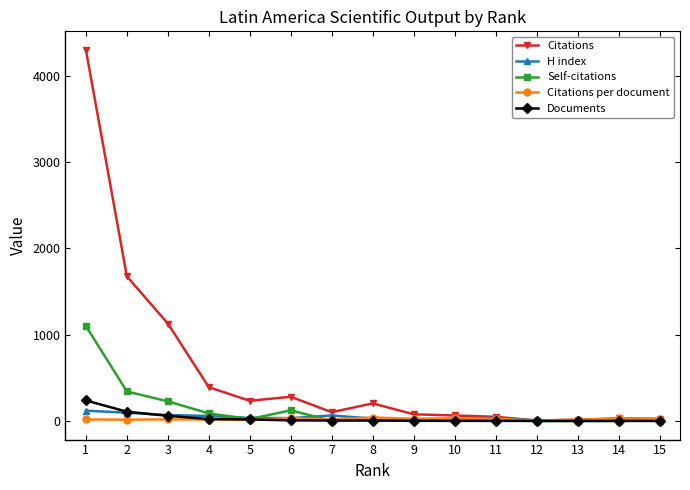

How many series are shown in this chart?

5